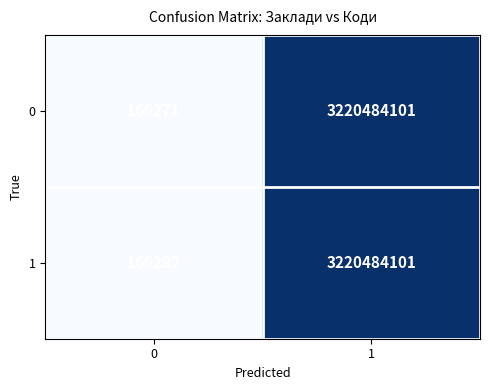

How many distinct data groups are displayed?

2